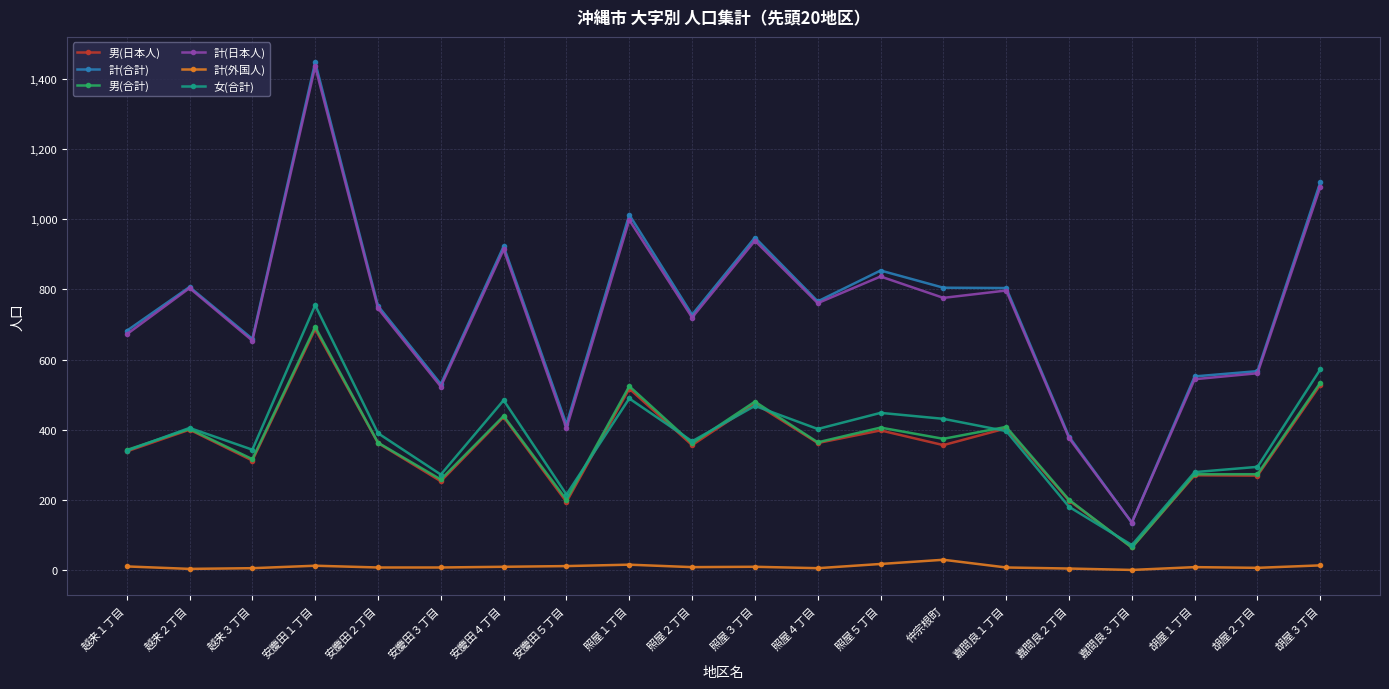

Does the chart have visible grid lines?

Yes